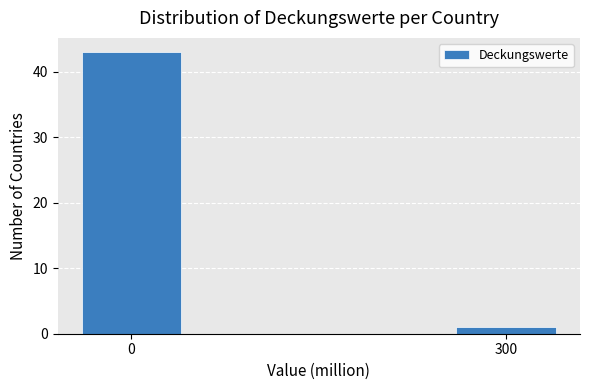

Reading left to right, extract all data points from this chart.

0=43	300=1